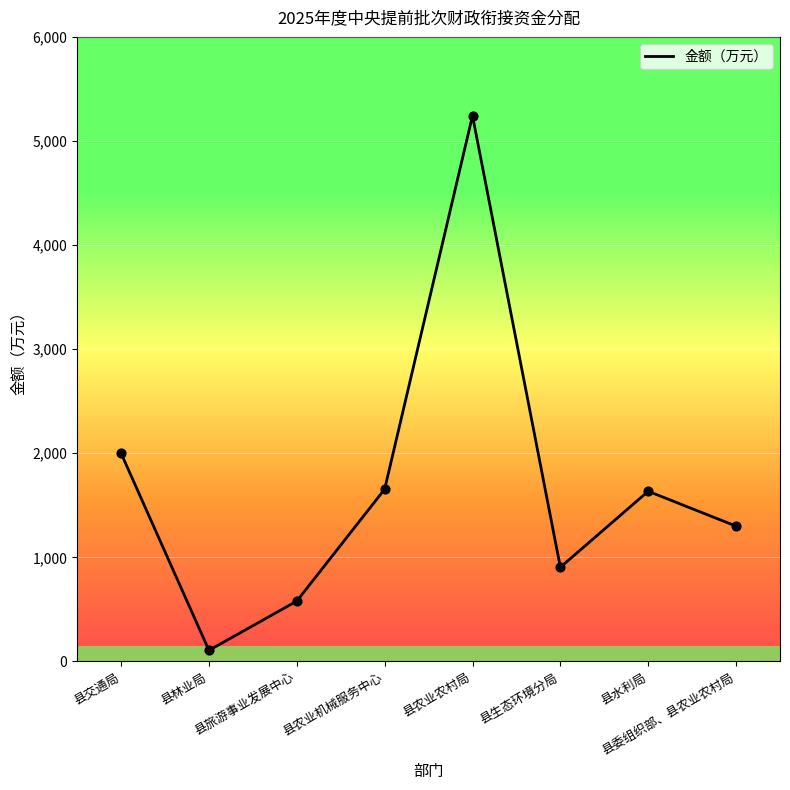

Which has a higher value, 县农业机械服务中心 or 县旅游事业发展中心?

县农业机械服务中心